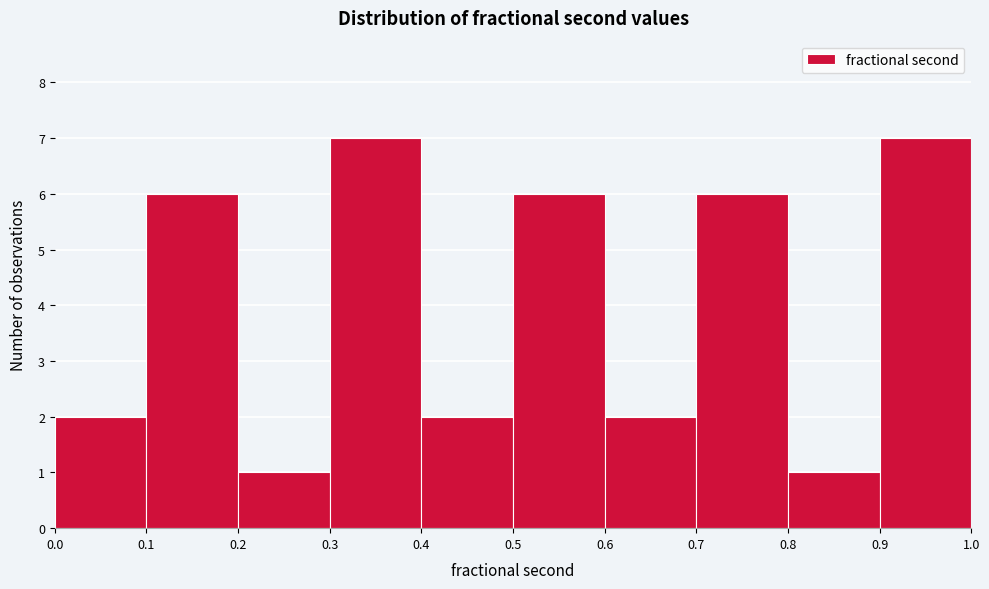

Reading left to right, list every bar in this chart as the range it spans on the x-axis followed by its height. The values are not printed on the chart, so give them approximately, as read against the axis.

0.0 to 0.1: 2
0.1 to 0.2: 6
0.2 to 0.3: 1
0.3 to 0.4: 7
0.4 to 0.5: 2
0.5 to 0.6: 6
0.6 to 0.7: 2
0.7 to 0.8: 6
0.8 to 0.9: 1
0.9 to 1.0: 7